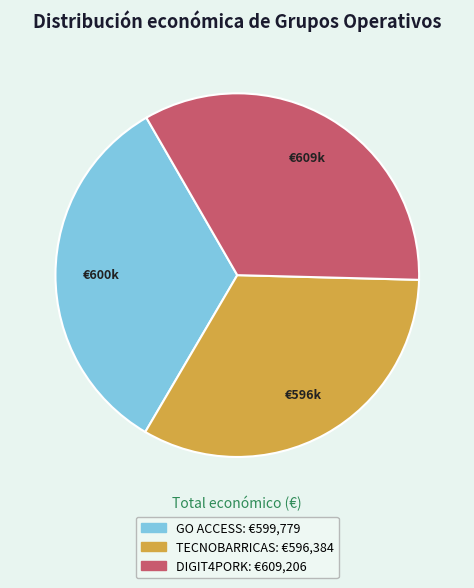

Does GO ACCESS represent more than half of the total?

No